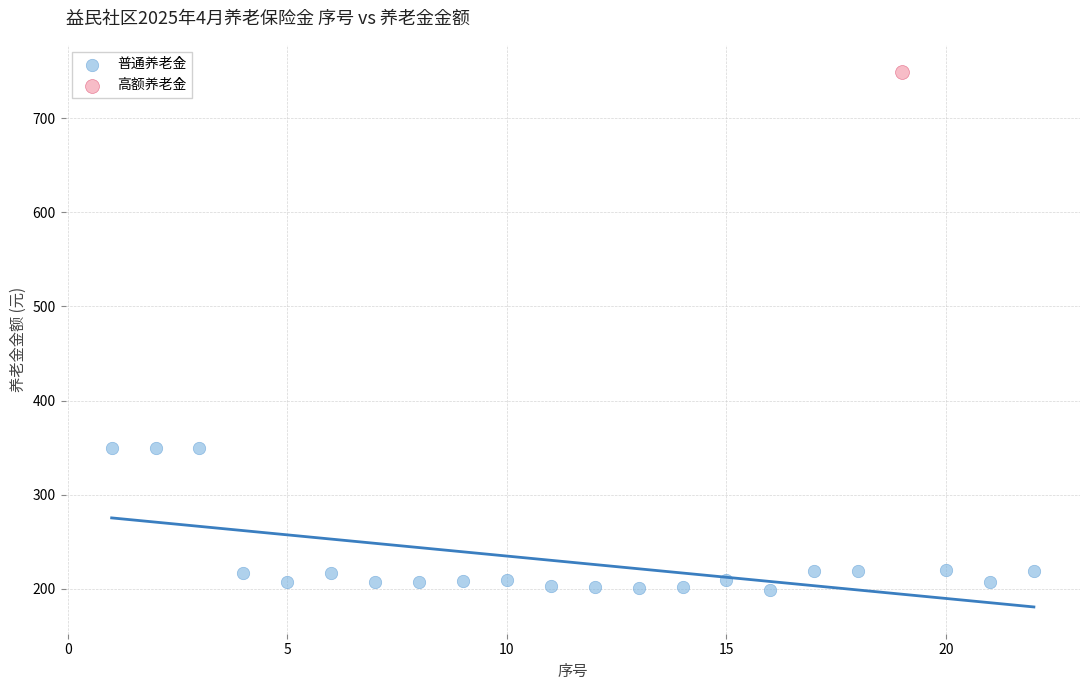

What are all the series names shown in the legend?

普通养老金, 高额养老金